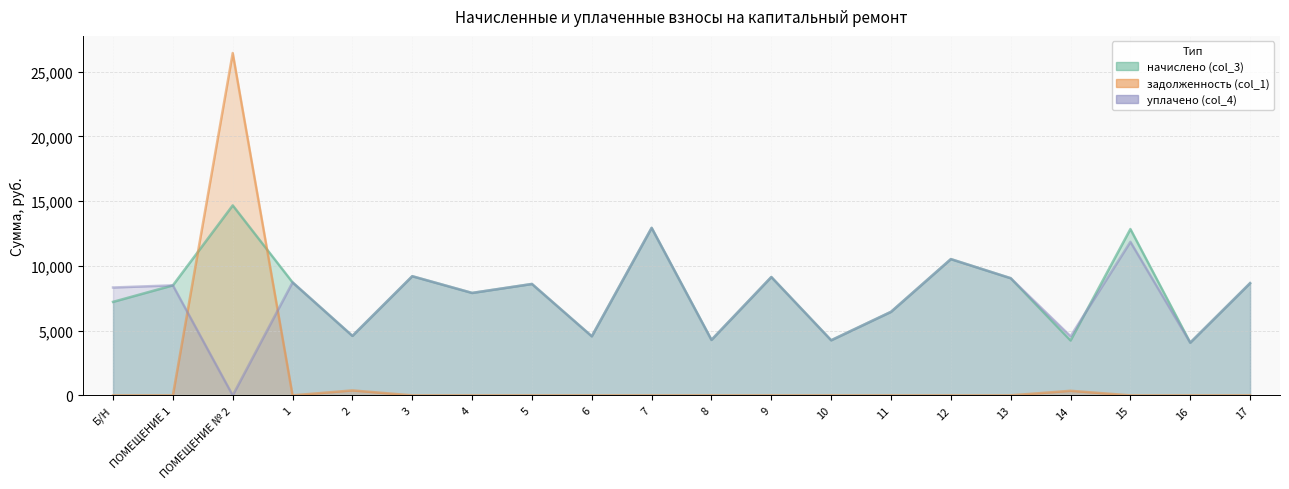

What are all the series names shown in the legend?

начислено (col_3), задолженность (col_1), уплачено (col_4)